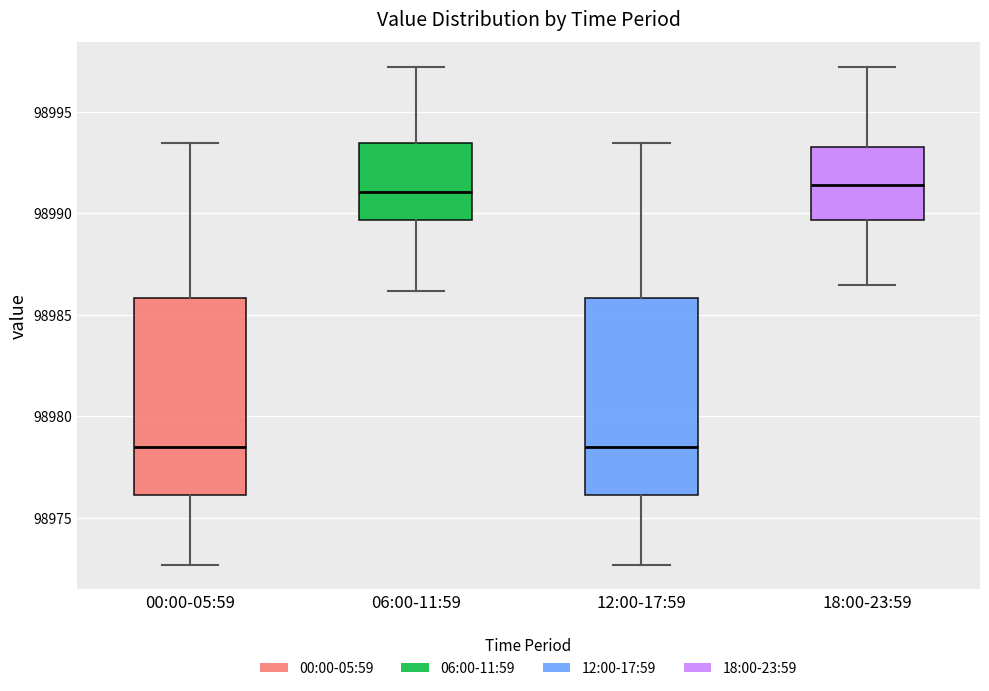

Reading left to right, transcribe this box plot: for each box, give where its median line is, the range the box spans, and where its two whiskers end, as read against the y-axis. The values are not printed on the chart, so give them approximately, as read against the axis.

00:00-05:59: median 98978.5, box 98976.0 to 98986.0, whiskers 98972.5 to 98993.5
06:00-11:59: median 98991.0, box 98989.5 to 98993.5, whiskers 98986.0 to 98997.0
12:00-17:59: median 98978.5, box 98976.0 to 98986.0, whiskers 98972.5 to 98993.5
18:00-23:59: median 98991.5, box 98989.5 to 98993.5, whiskers 98986.5 to 98997.0